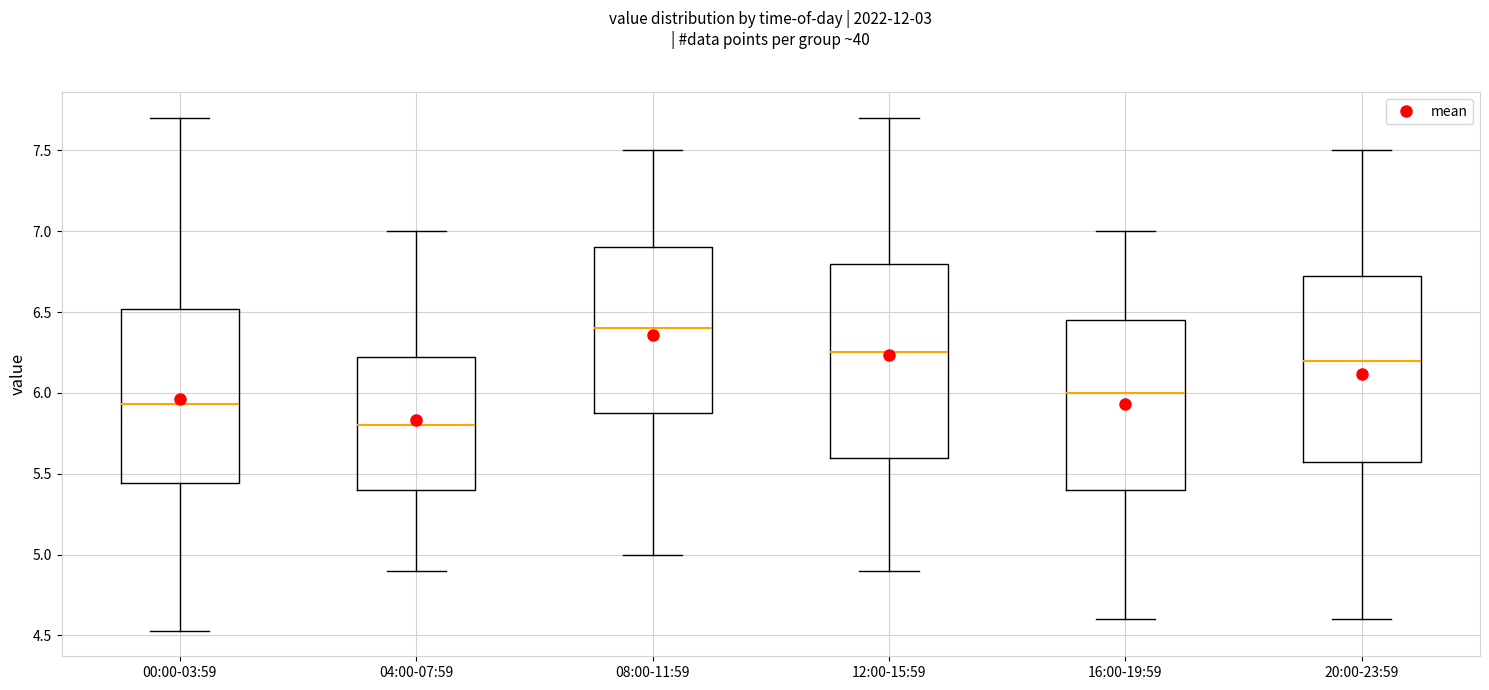

Which box has the highest median line?

08:00-11:59